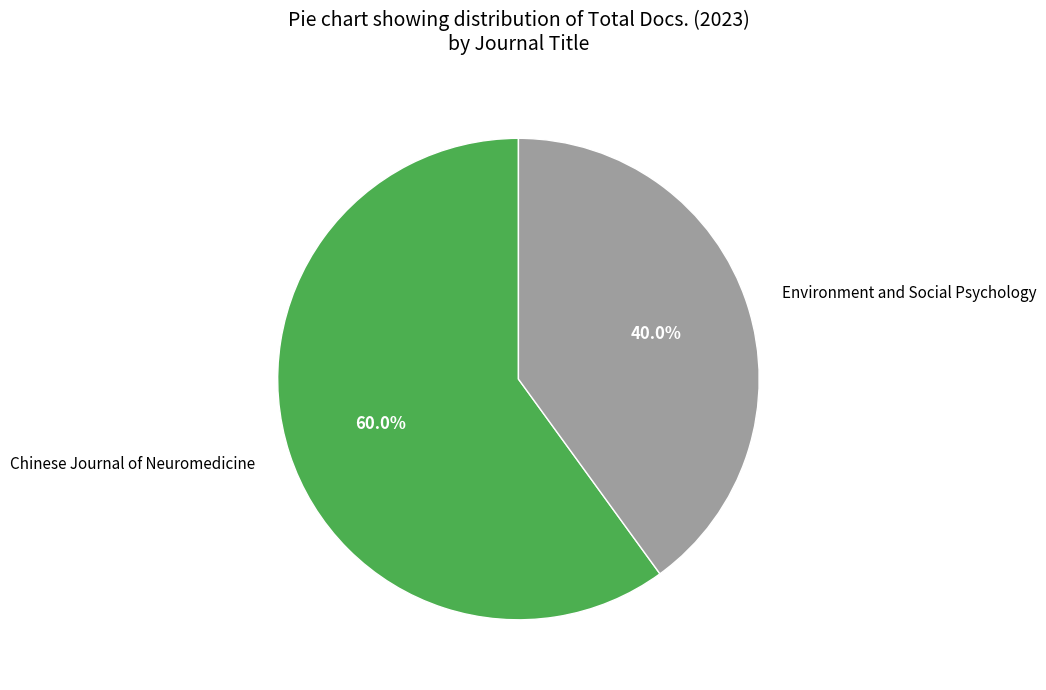

Between Environment and Social Psychology and Chinese Journal of Neuromedicine, which is larger?

Chinese Journal of Neuromedicine